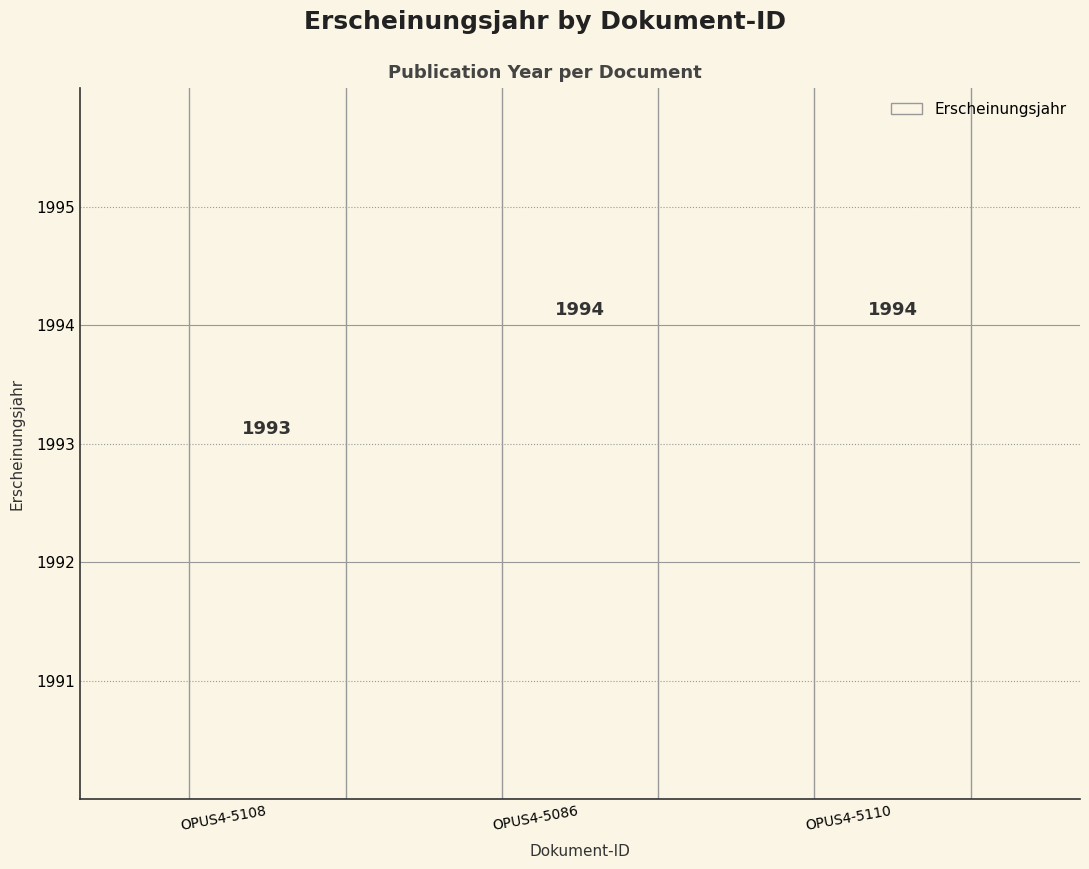

What is the ratio of the value at OPUS4-5086 to the value at OPUS4-5108?

1.0